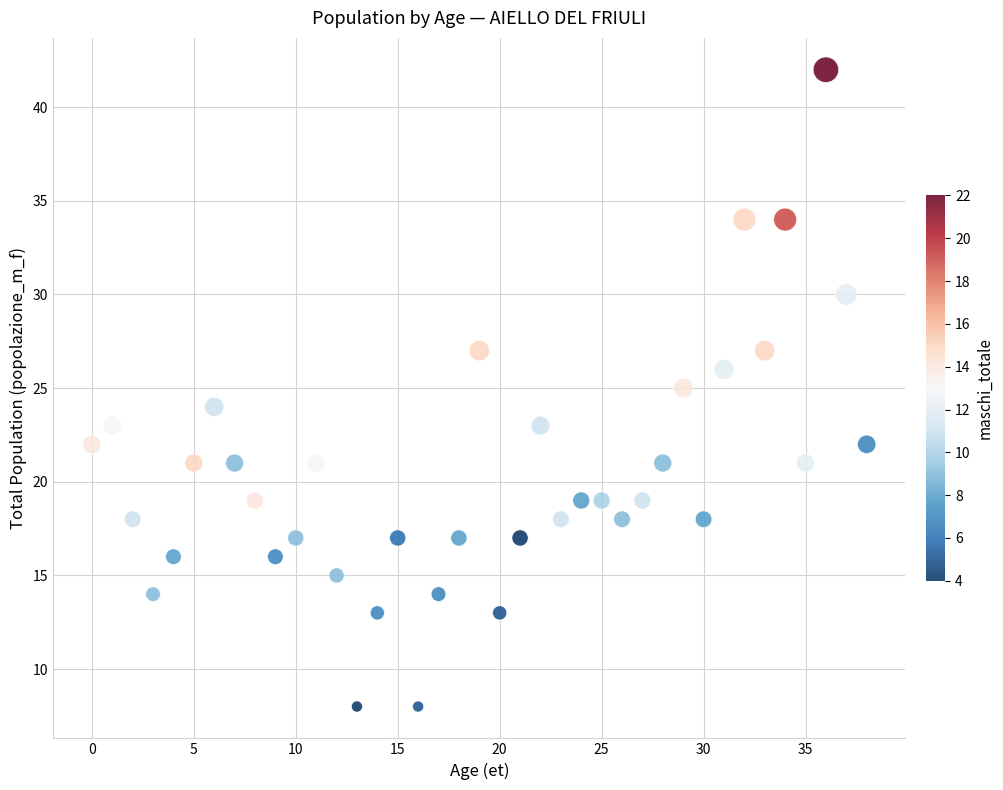

What is the range of Y values (max minus min)?

34